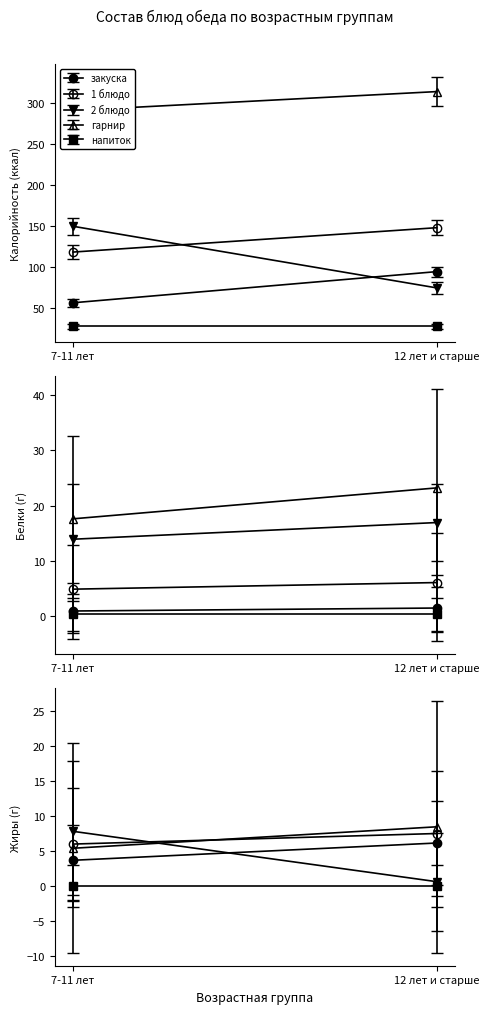

What is the average value of the 1 блюдо series?

133.4